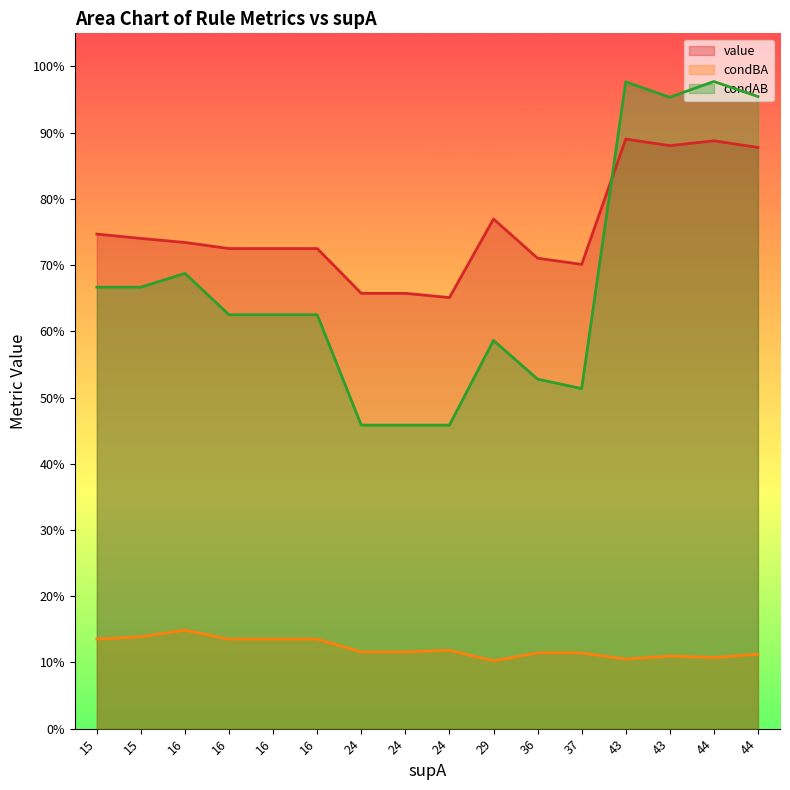

How many intersections are there between value and condAB?

1